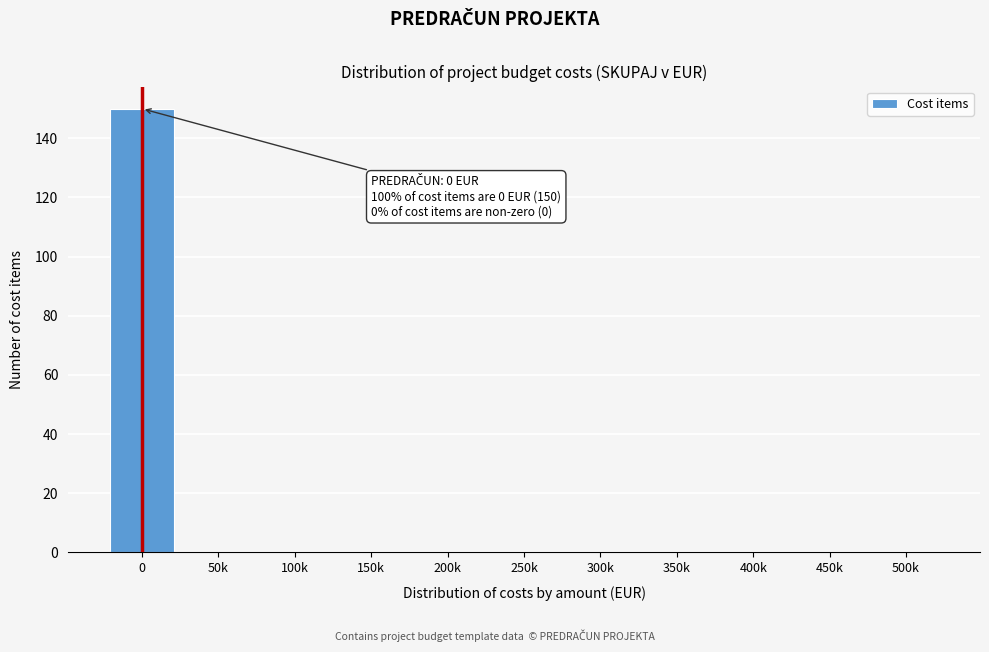

Reading right to left, transcribe all the data shown in this chart.

500k=0	450k=0	400k=0	350k=0	300k=0	250k=0	200k=0	150k=0	100k=0	50k=0	0=150